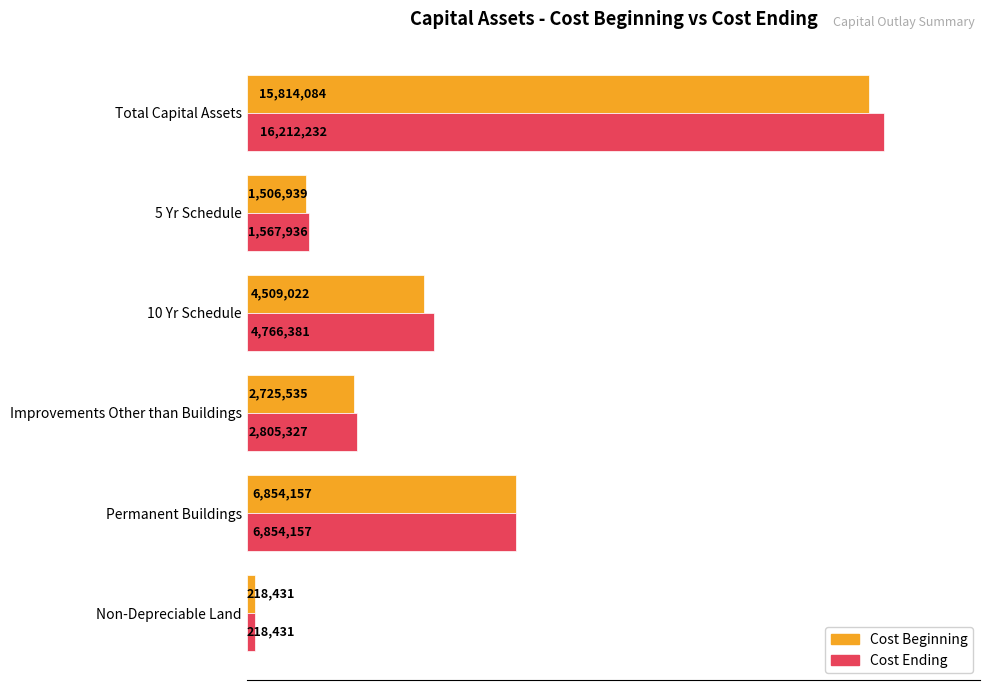

What are all the series names shown in the legend?

Cost Beginning, Cost Ending